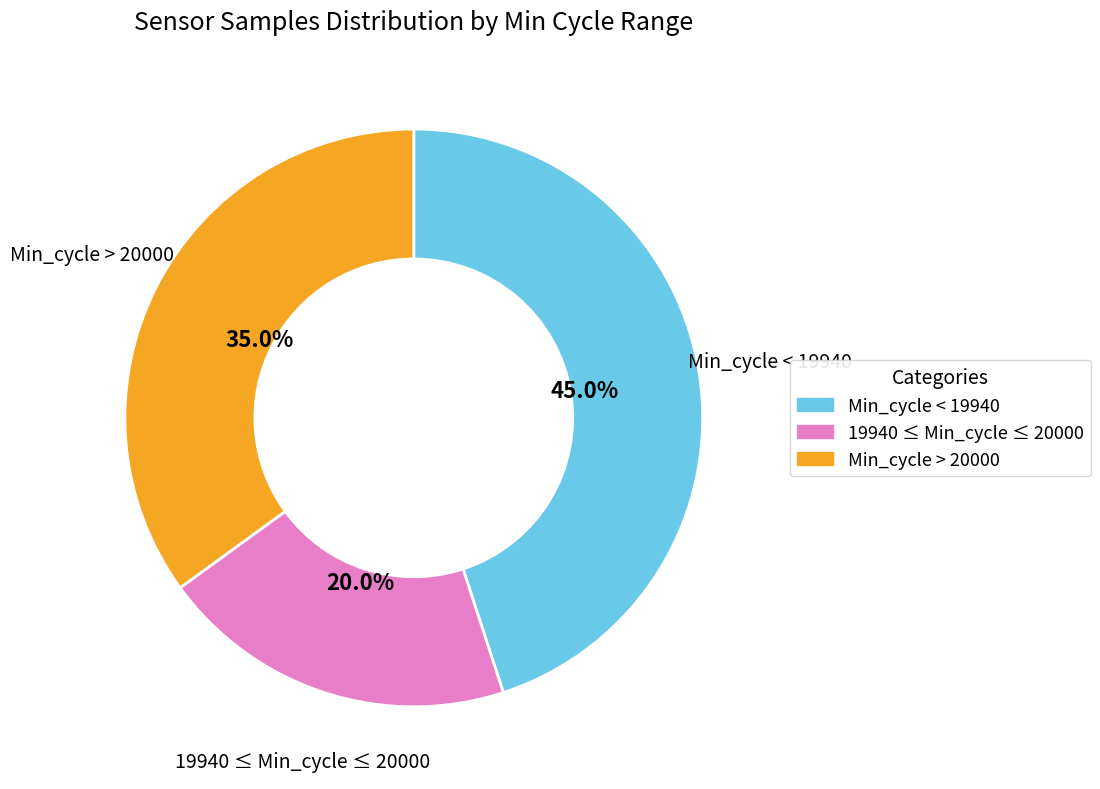

How many slices are in this pie chart?

3